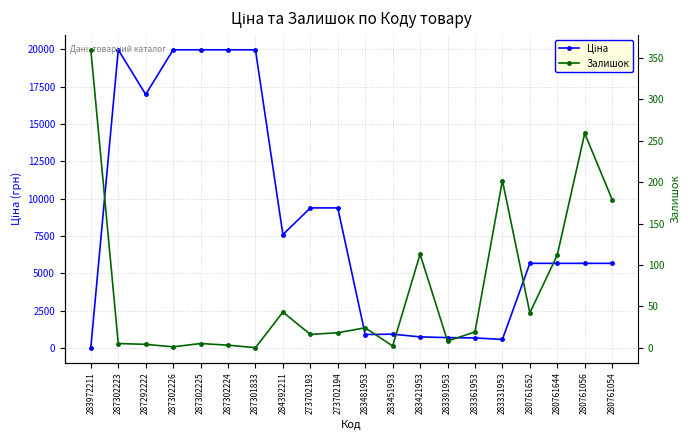

Which series has the widest spread of values?

Ціна